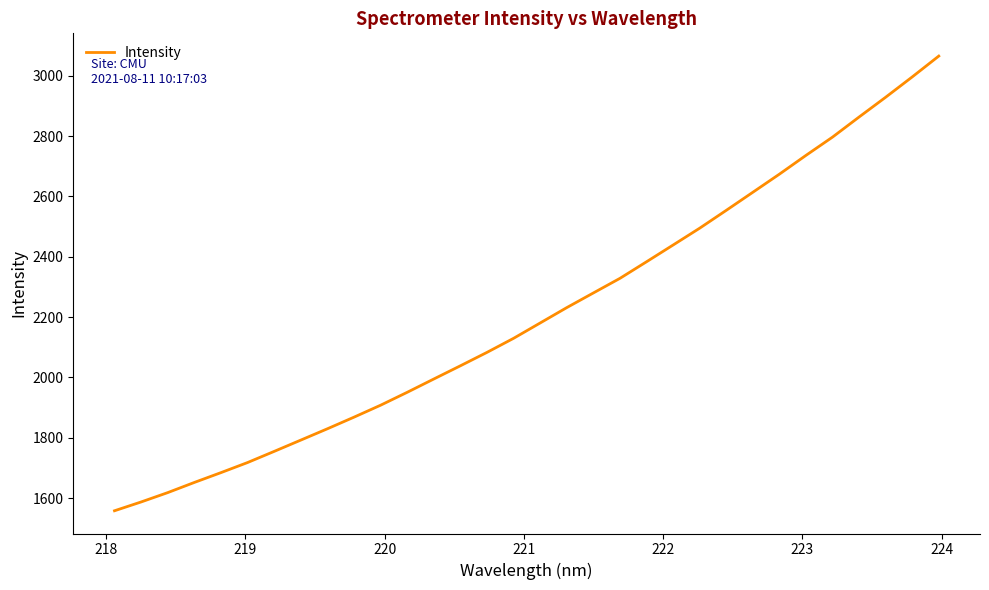

What is the smallest value displayed?

1558.0